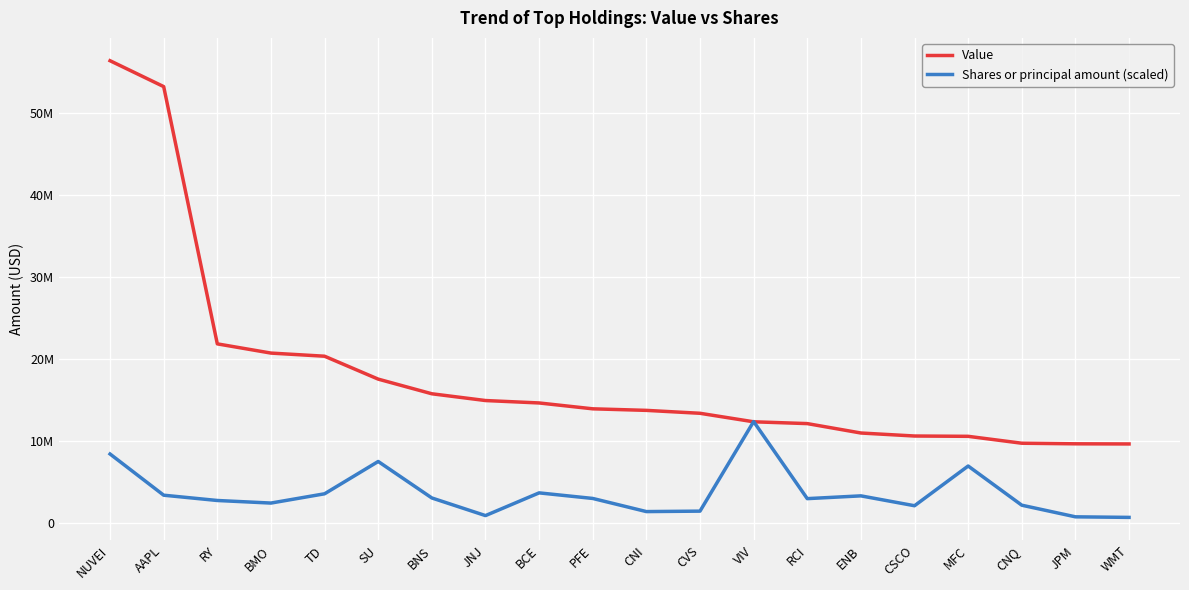

Rank the series at CNI from highest to lowest value.

Value, Shares or principal amount (scaled)